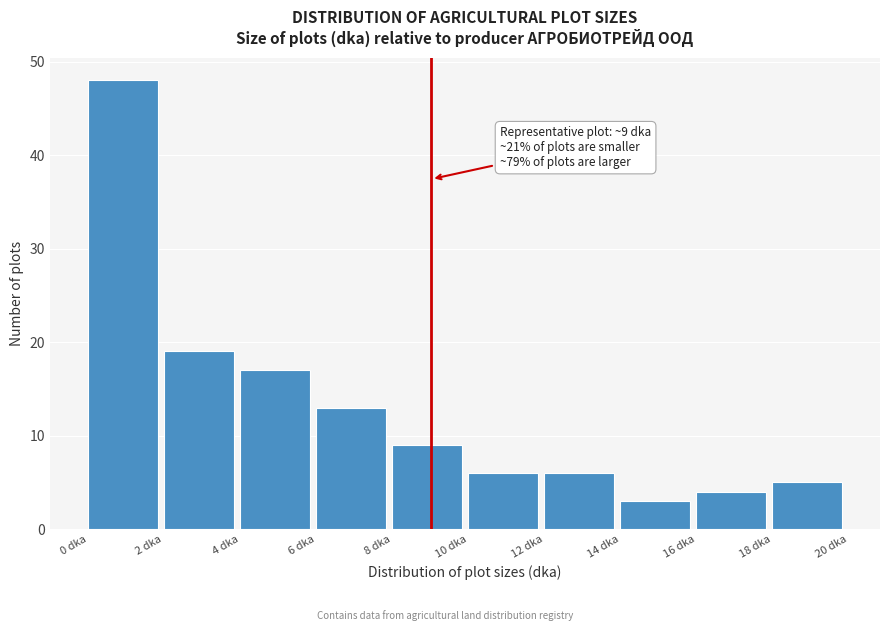

Over which range of the x-axis is the bar tallest?

0 to 2